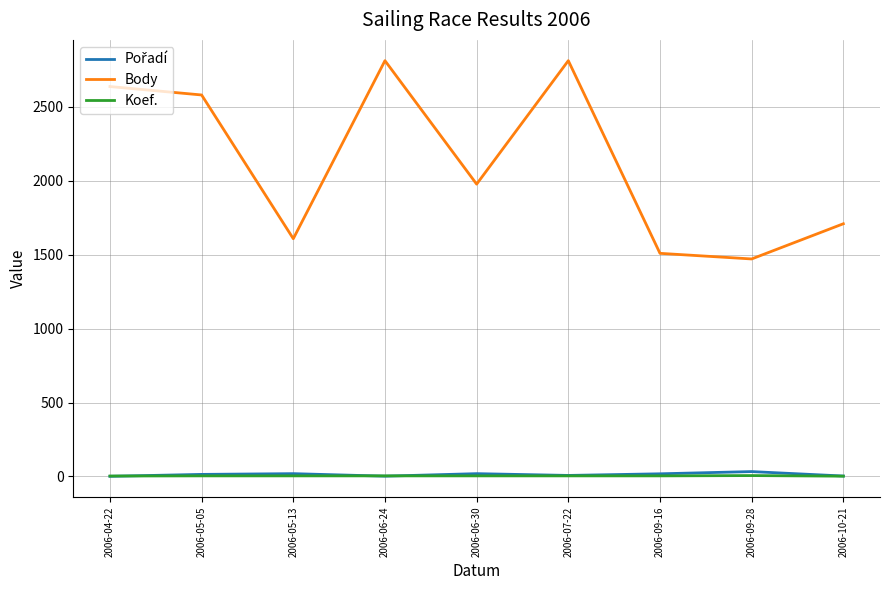

Which series has the largest total across all categories?

Body